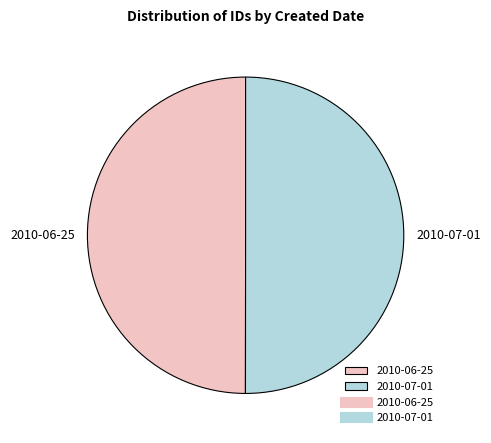

Combined, do 2010-06-25 and 2010-07-01 account for over 50%?

Yes